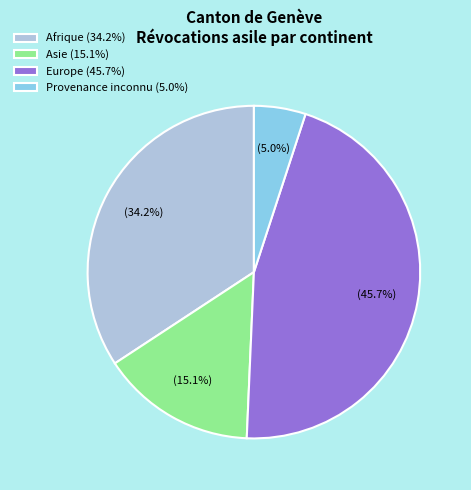

Which slice is the largest?

Europe (45.7%)